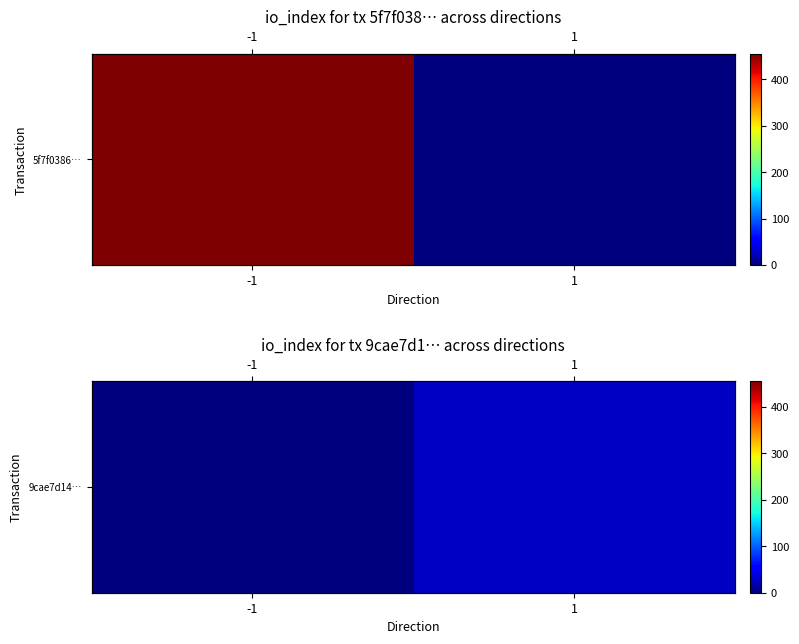

What is the greatest value displayed?

27